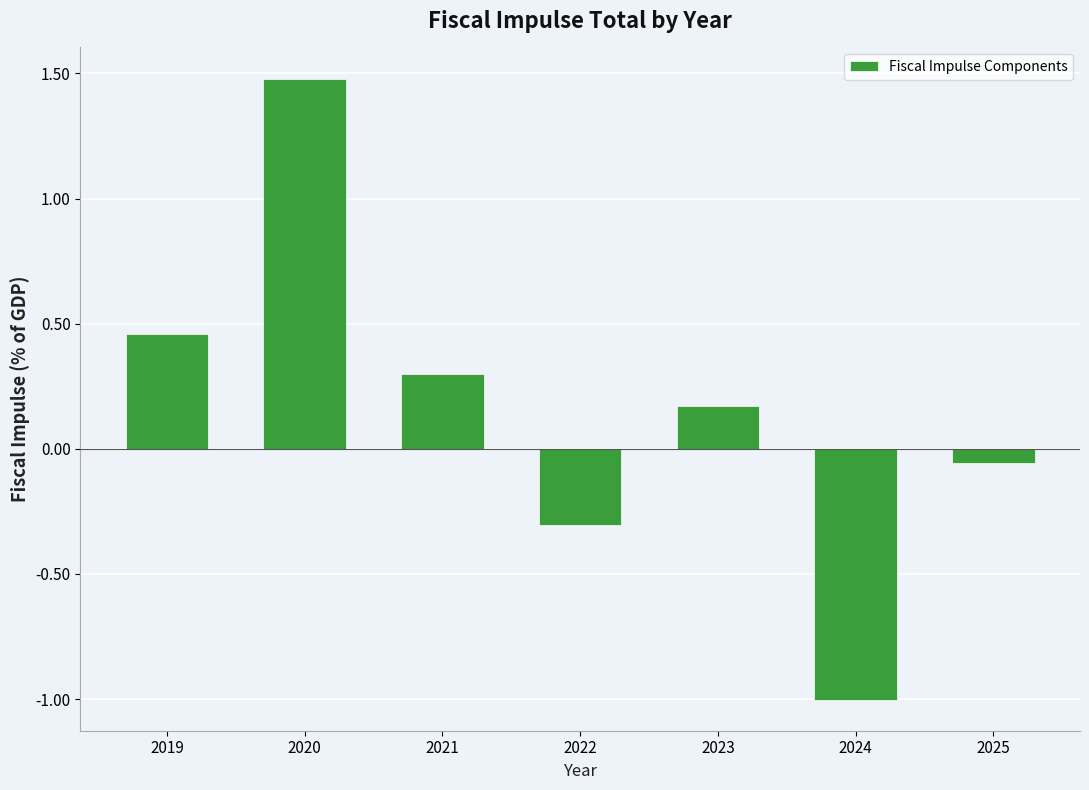

How many data points are less than 0?

3